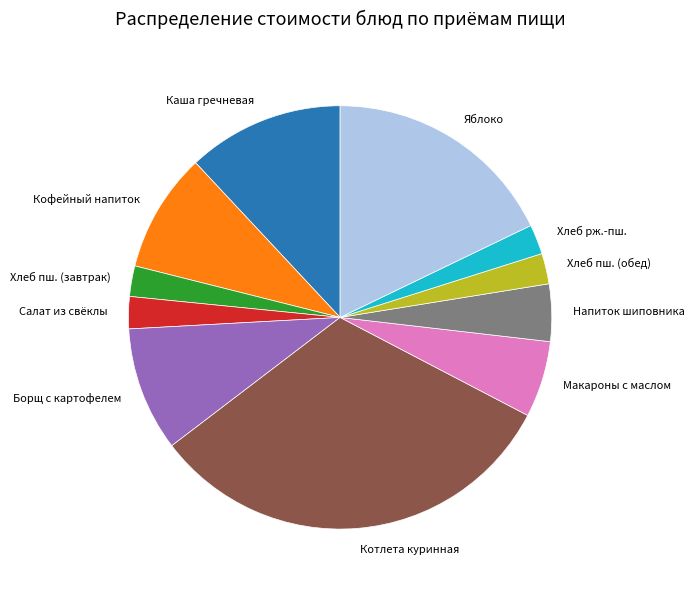

Is it true that Кофейный напиток is 9% of the pie?

True